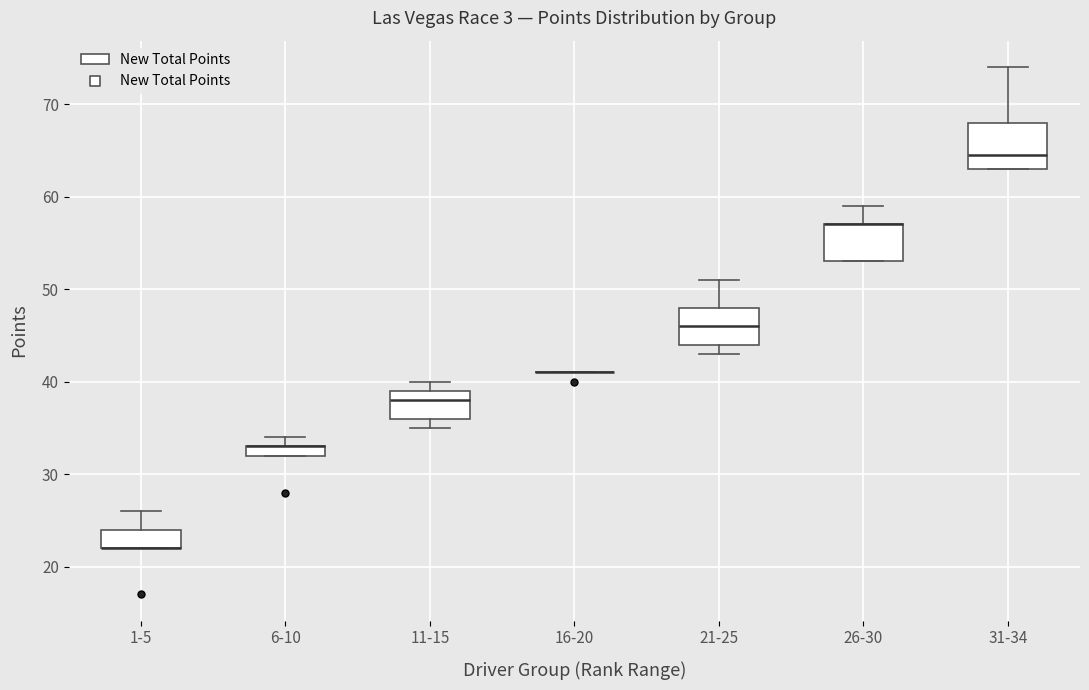

Where does the median line of the box for 21-25 sit on the y-axis? The values are not printed on the chart, so give them approximately, as read against the axis.

46